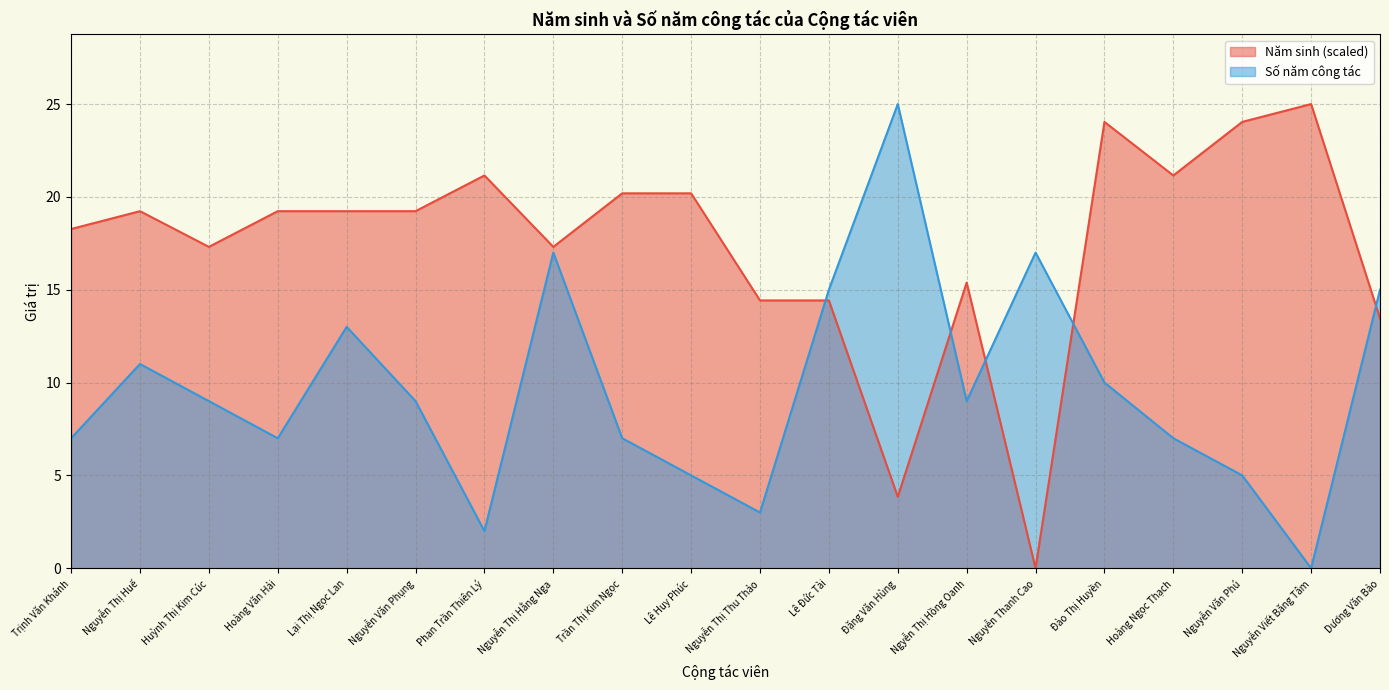

At Hoàng Văn Hải, list the series in order from smallest to largest.

Số năm công tác, Năm sinh (scaled)